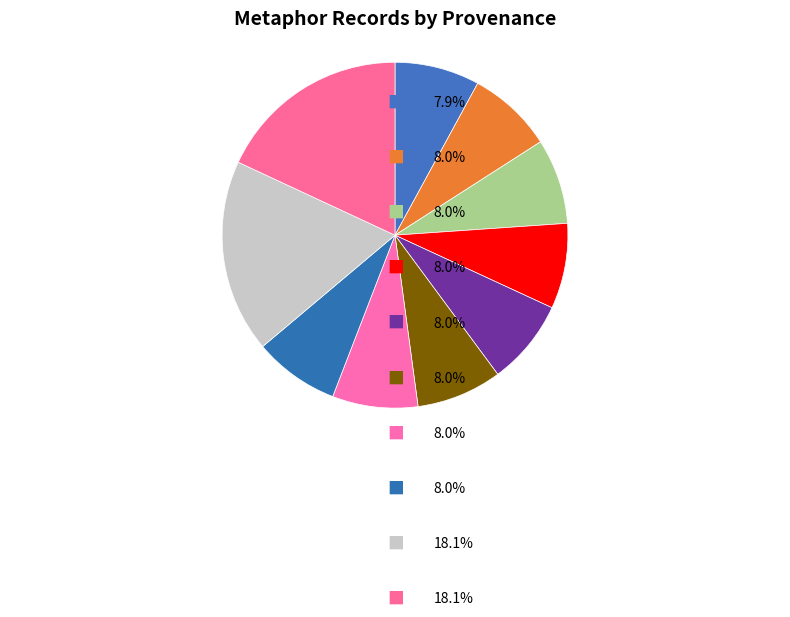

How many slices are in this pie chart?

10